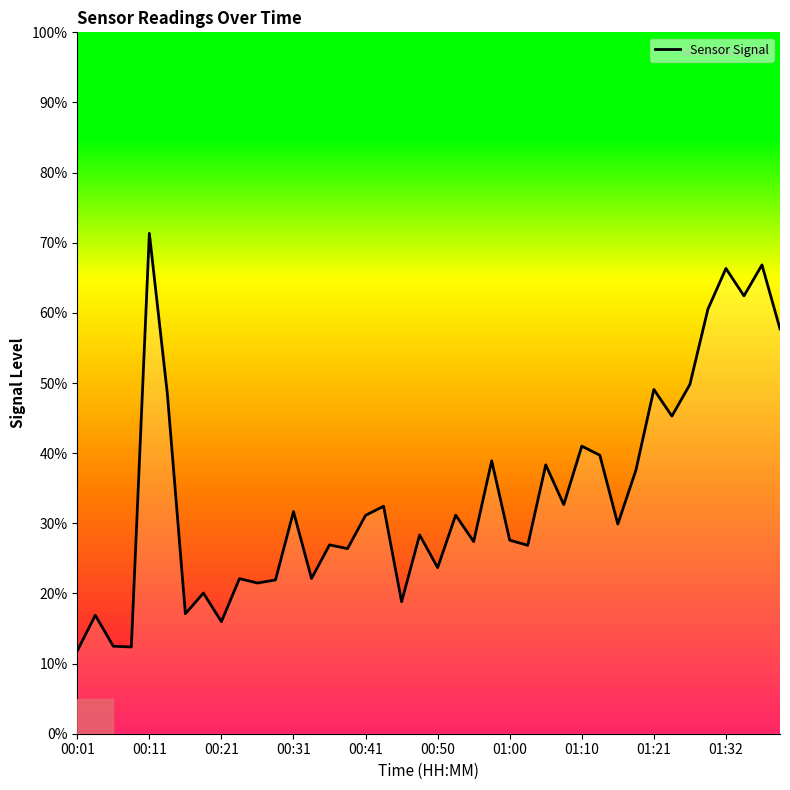

What is the greatest value displayed?

71.3